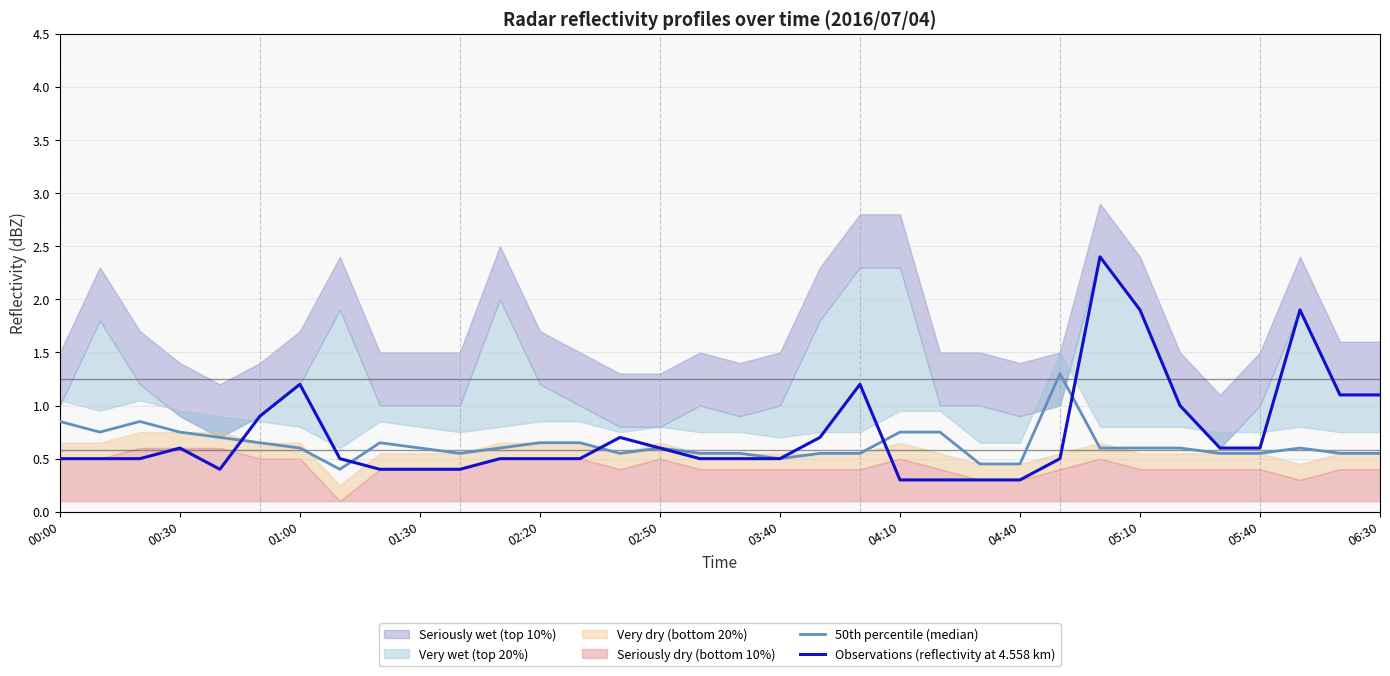

What is the sum of the 50th percentile (median) values at 00:00 and 00:30?

1.6